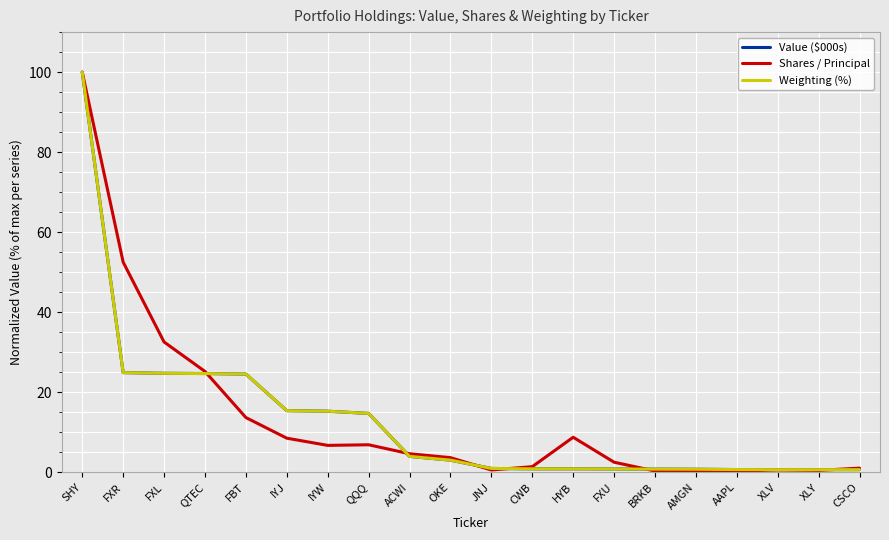

Is the value of Value ($000s) at QQQ greater than the value of Weighting (%) at QTEC?

No